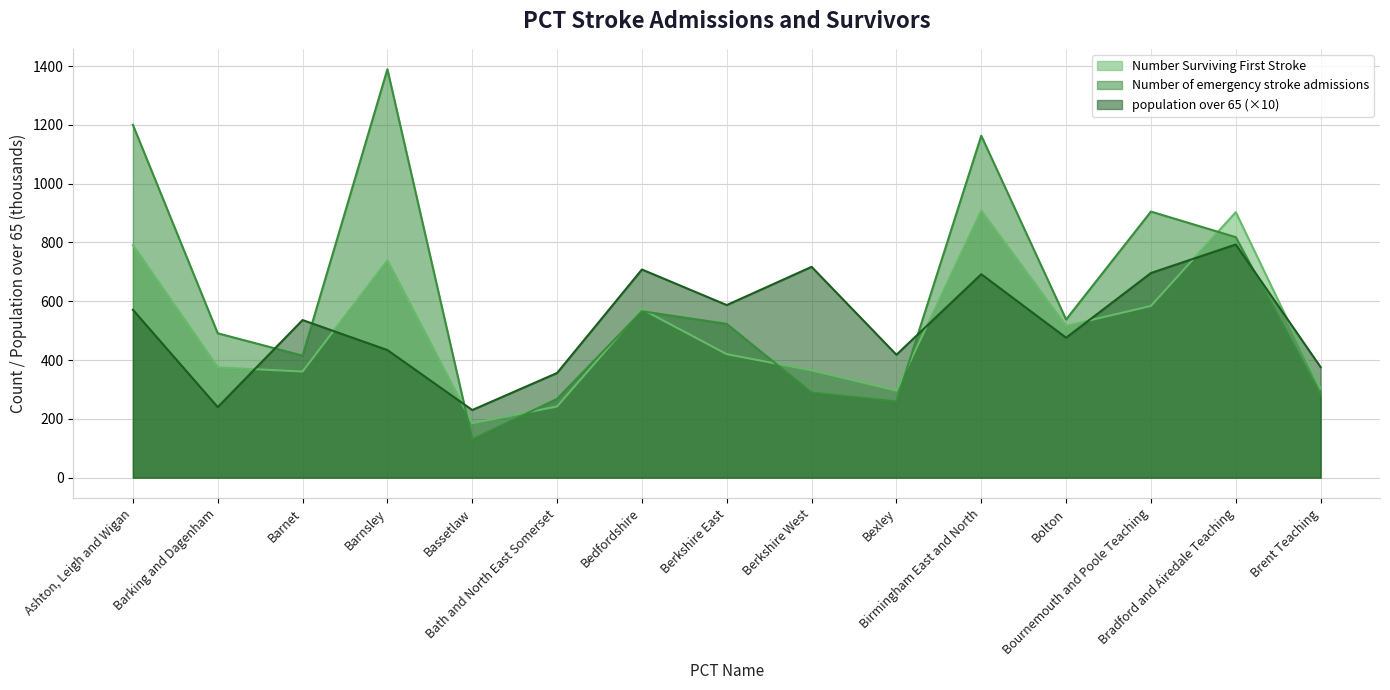

Does the chart display data point markers on the line(s)?

No